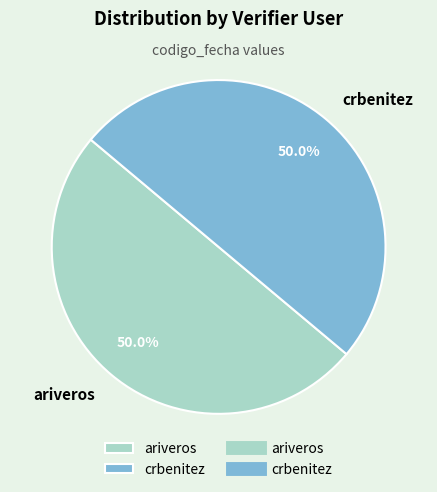

Combined, do ariveros and crbenitez account for over 50%?

Yes